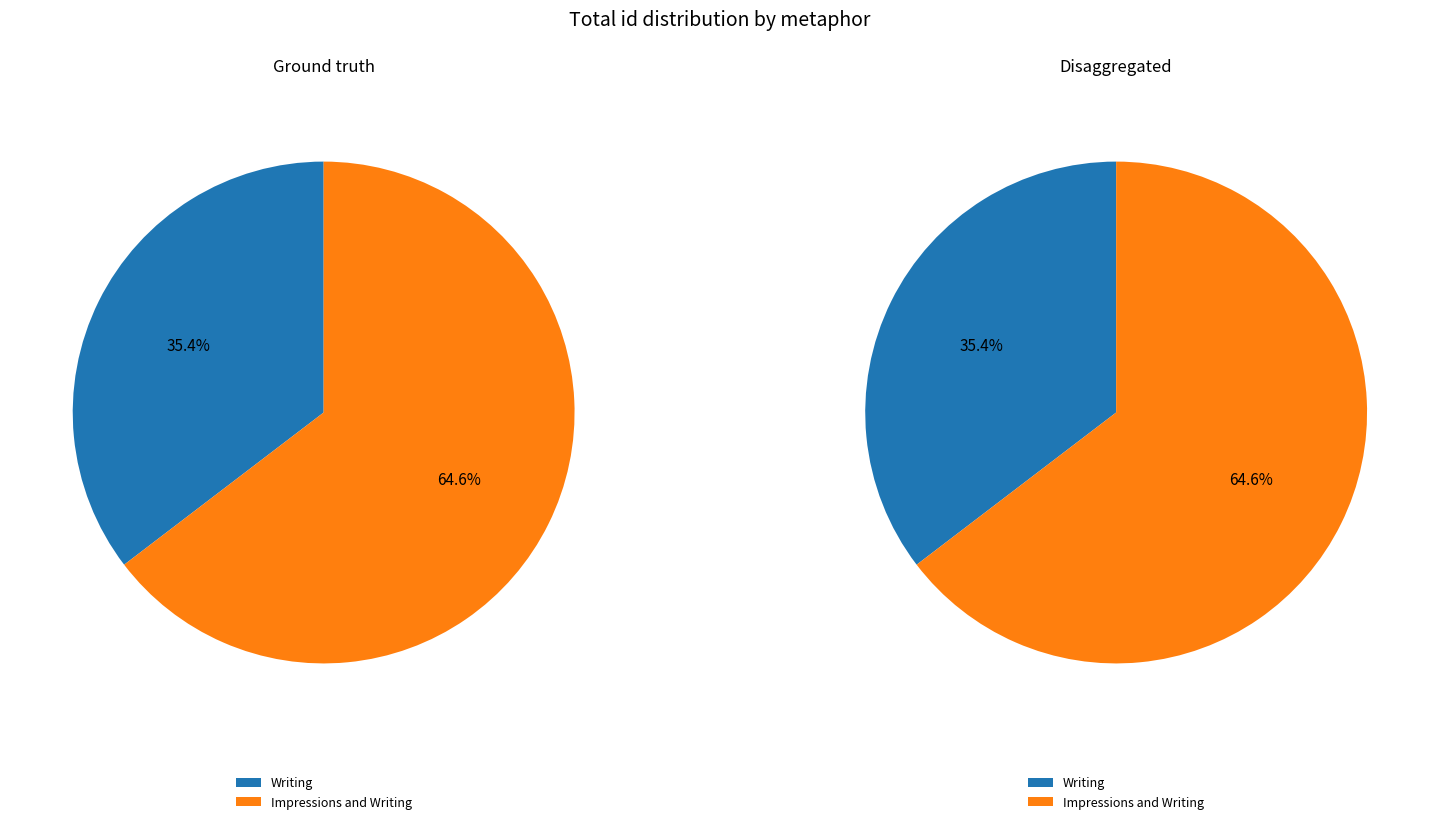

What percentage is the Impressions and Writing slice, to the nearest percent?

65%